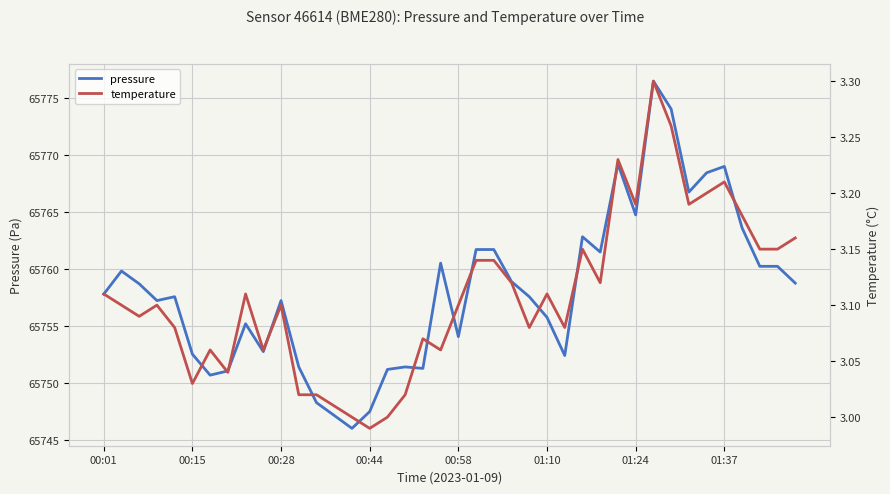

What is the minimum value shown in the chart?

3.0